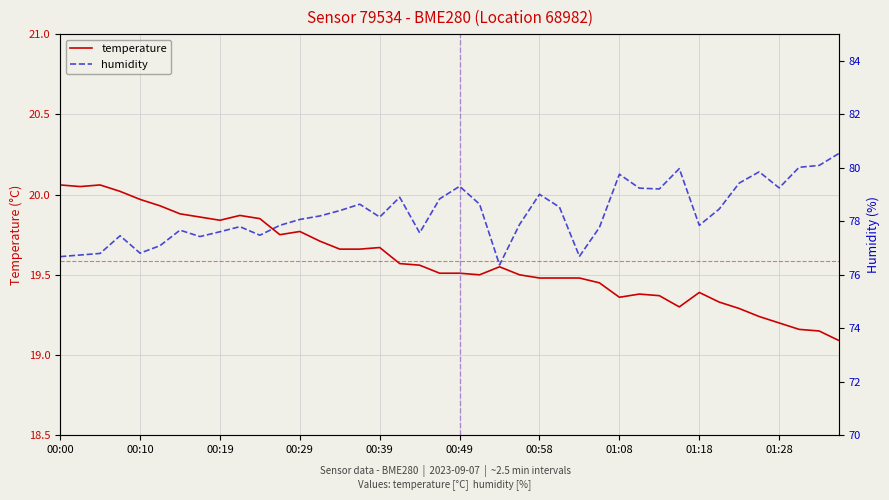

What is the minimum value shown in the chart?

19.1